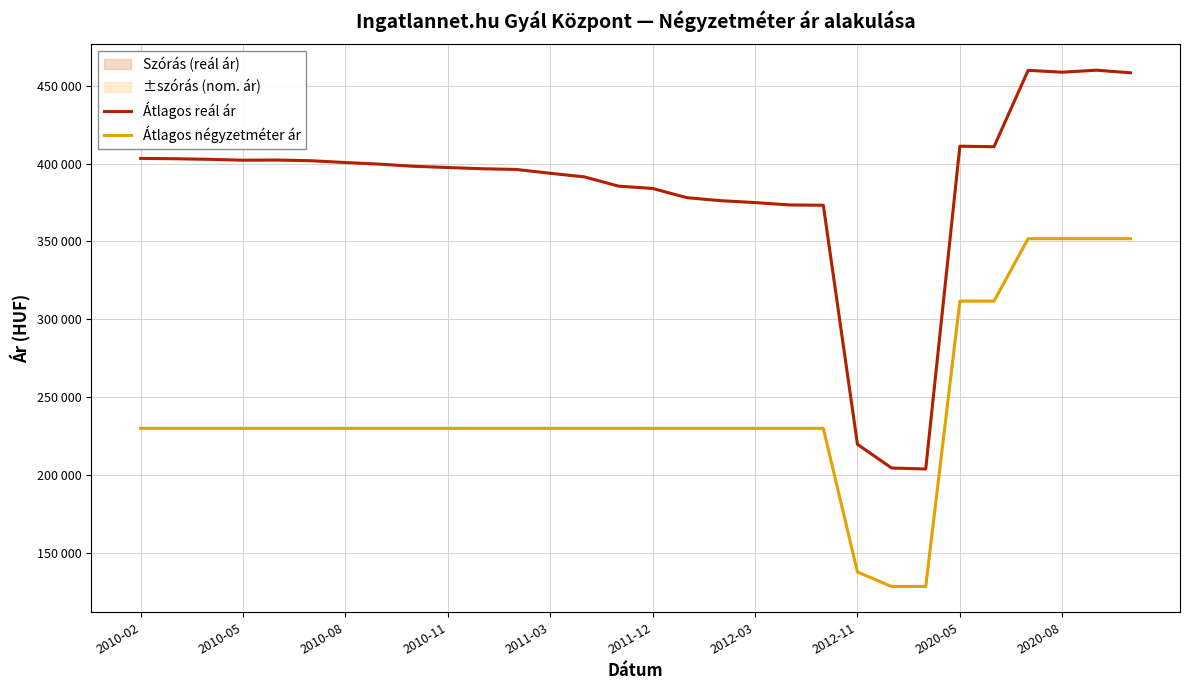

Reading left to right, what are all the values shown in this chart?

Átlagos reál ár: 403302	403070	402721	402142	402258	401795	400644	399613	398247	397454	396665	396215	393759	391444	385506	384024	378103	376170	374959	373456	373257	219885	204698	204057	411128	410771	459784	458599	459883	458206
Átlagos négyzetméter ár: 230136	230136	230136	230136	230136	230136	230136	230136	230136	230136	230136	230136	230136	230136	230136	230136	230136	230136	230136	230136	230136	137962	128703	128703	311764	311764	351764	351764	351764	351764